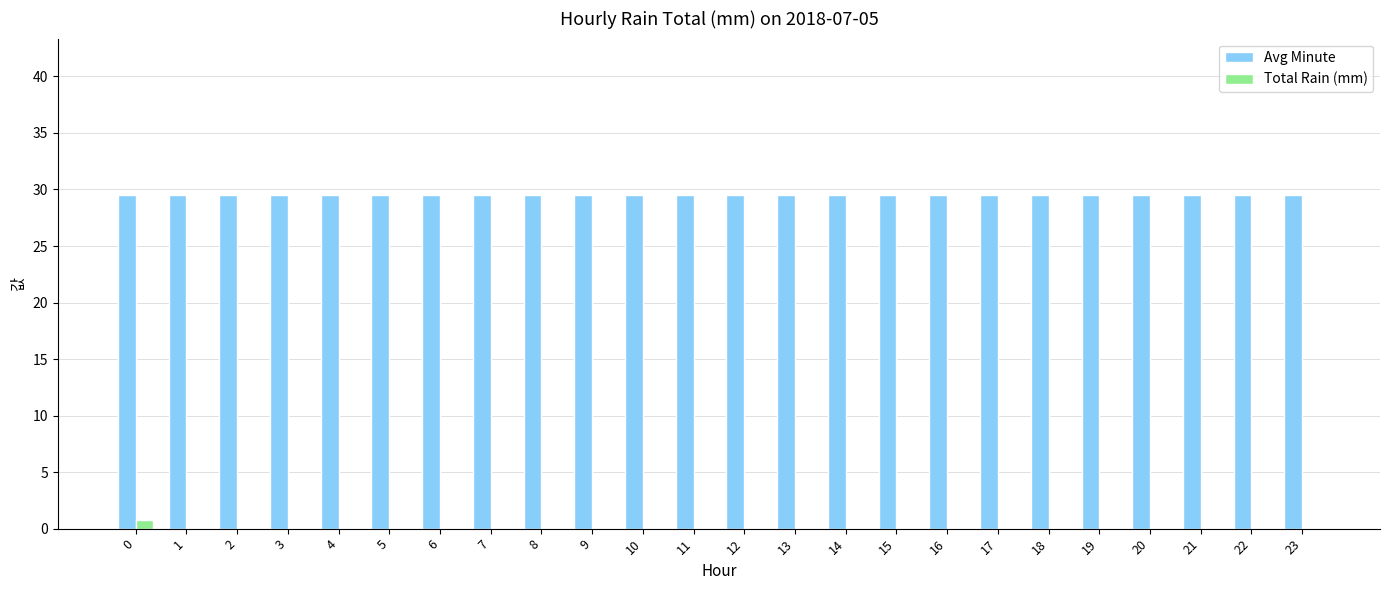

The Total Rain (mm) series shows 0.0 at 15. True or false?

True